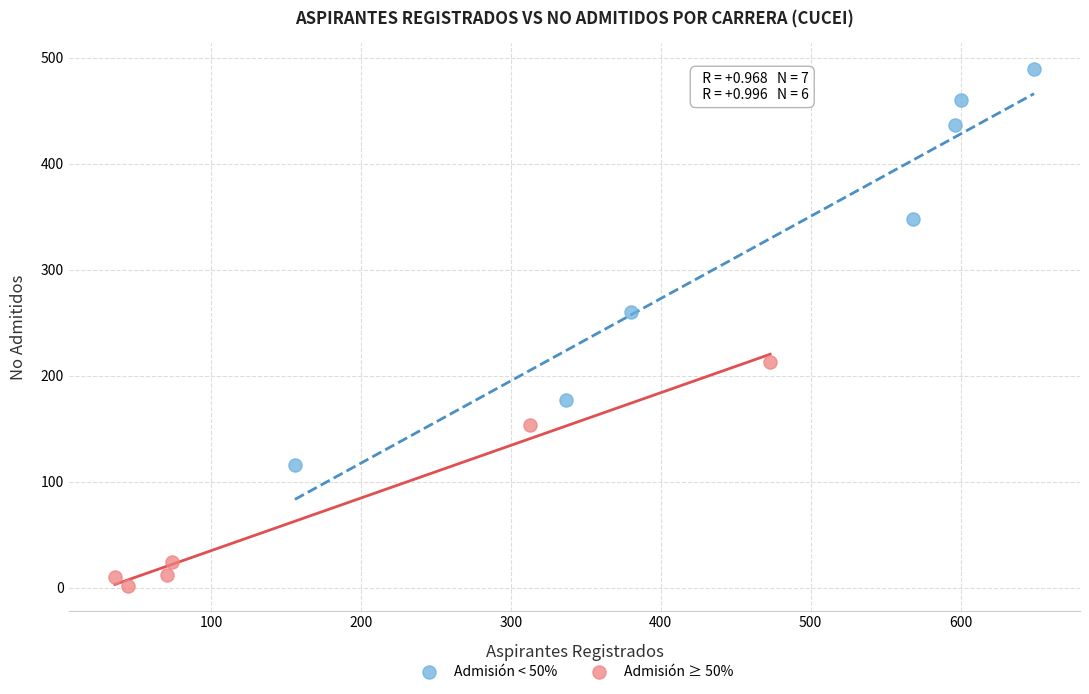

Which series has the widest spread of Y values?

Admisión < 50%